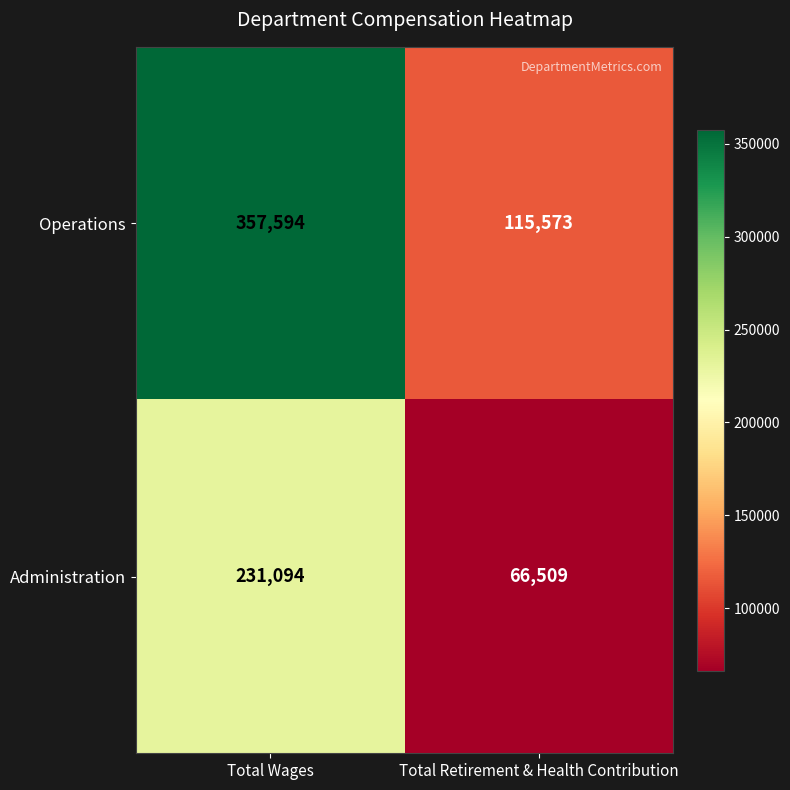

What is the sum of all Administration values?

297603